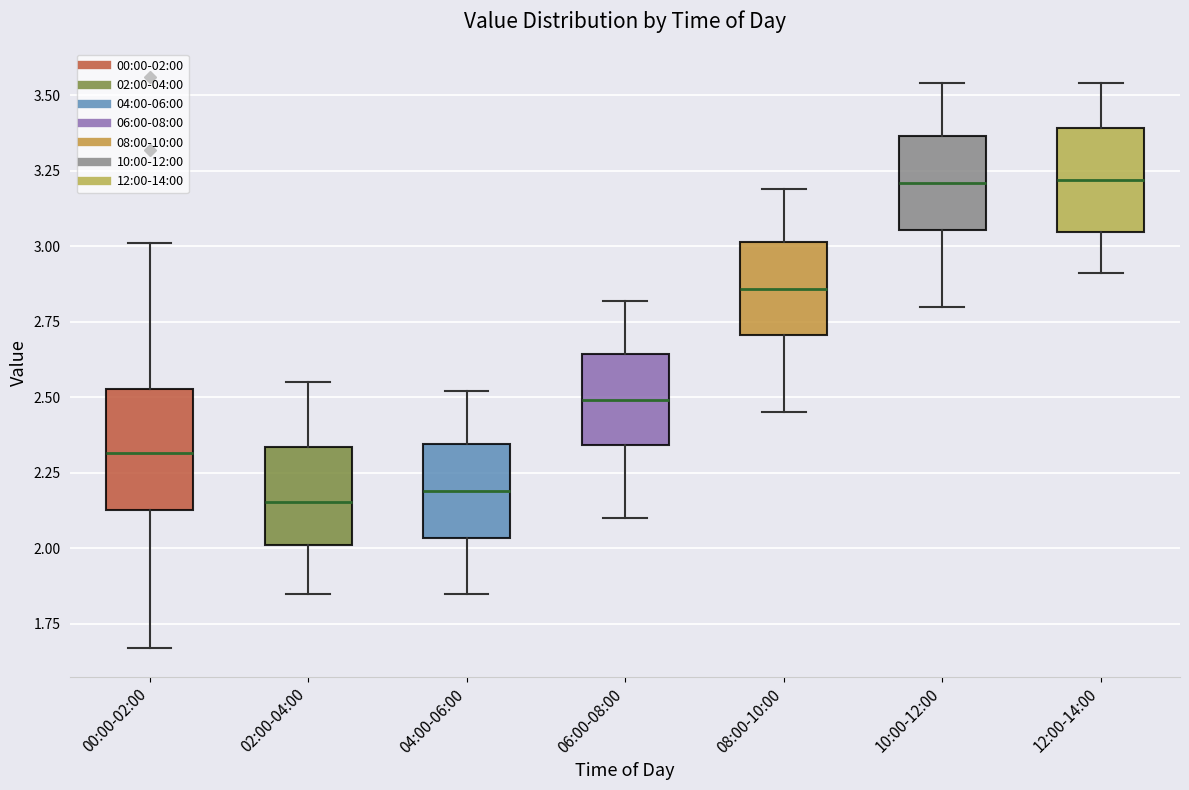

Which box is the tallest, from its lower edge to its upper edge?

00:00-02:00